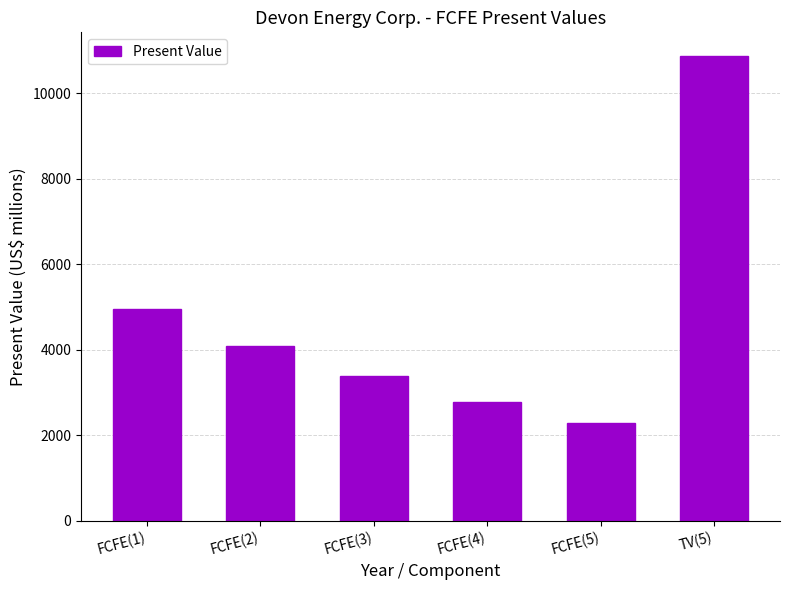

Reading right to left, transcribe all the data shown in this chart.

TV(5)=10879	FCFE(5)=2301	FCFE(4)=2788	FCFE(3)=3377	FCFE(2)=4089	FCFE(1)=4949